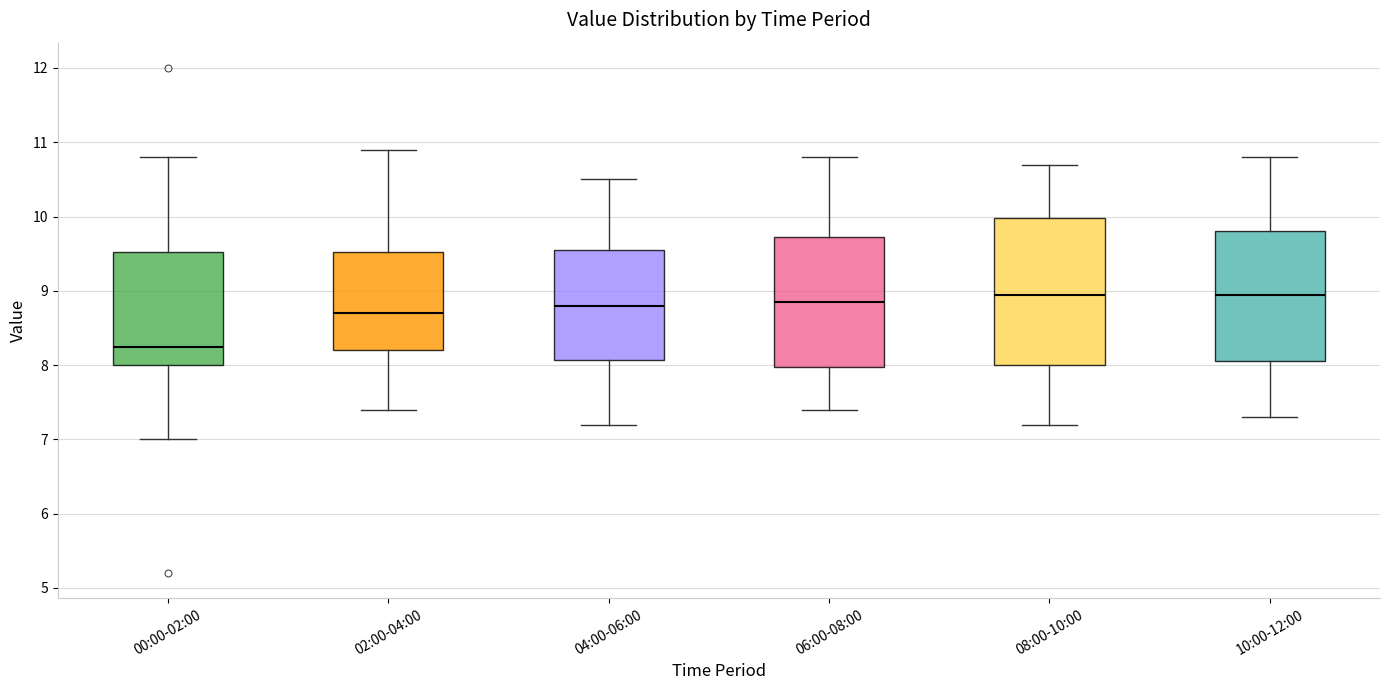

Reading left to right, transcribe this box plot: for each box, give where its median line is, the range the box spans, and where its two whiskers end, as read against the y-axis. The values are not printed on the chart, so give them approximately, as read against the axis.

00:00-02:00: median 8.3, box 8.0 to 9.5, whiskers 7.0 to 10.8
02:00-04:00: median 8.7, box 8.2 to 9.5, whiskers 7.4 to 10.9
04:00-06:00: median 8.8, box 8.1 to 9.6, whiskers 7.2 to 10.5
06:00-08:00: median 8.9, box 8.0 to 9.7, whiskers 7.4 to 10.8
08:00-10:00: median 9.0, box 8.0 to 10.0, whiskers 7.2 to 10.7
10:00-12:00: median 9.0, box 8.1 to 9.8, whiskers 7.3 to 10.8